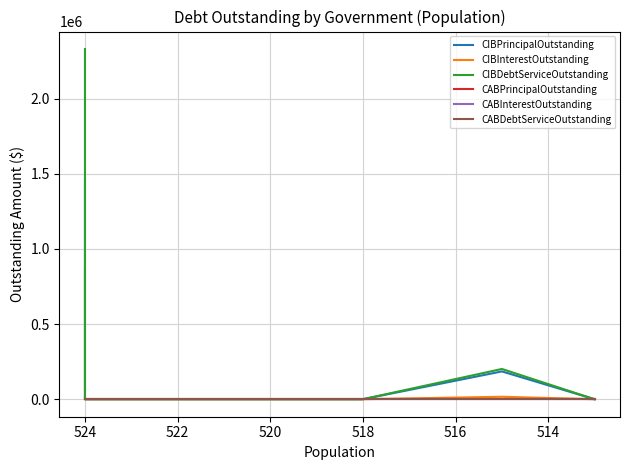

True or false: CABDebtServiceOutstanding and CIBPrincipalOutstanding cross at least once.

False